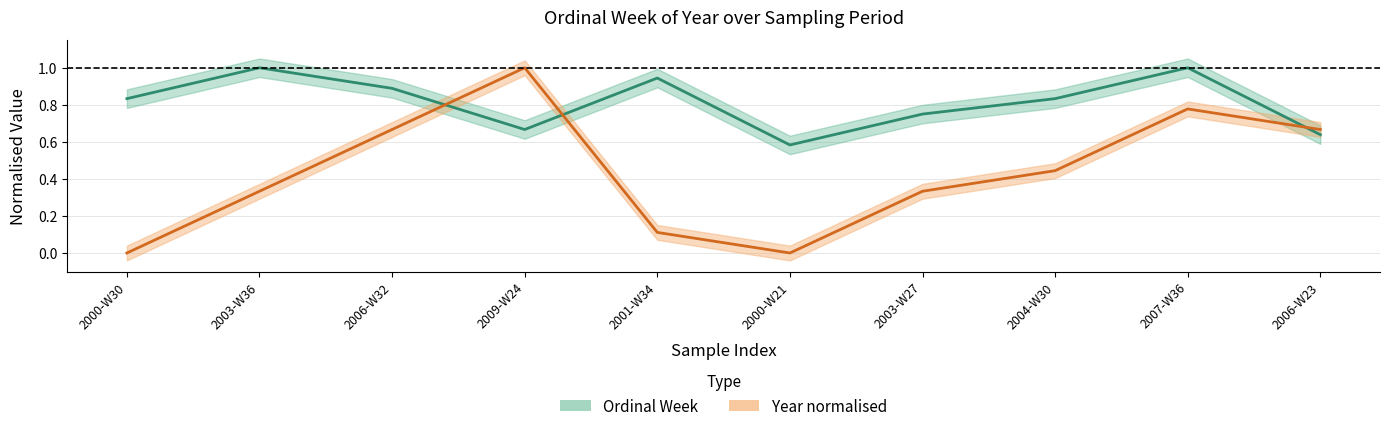

What is the greatest value displayed?

1.0